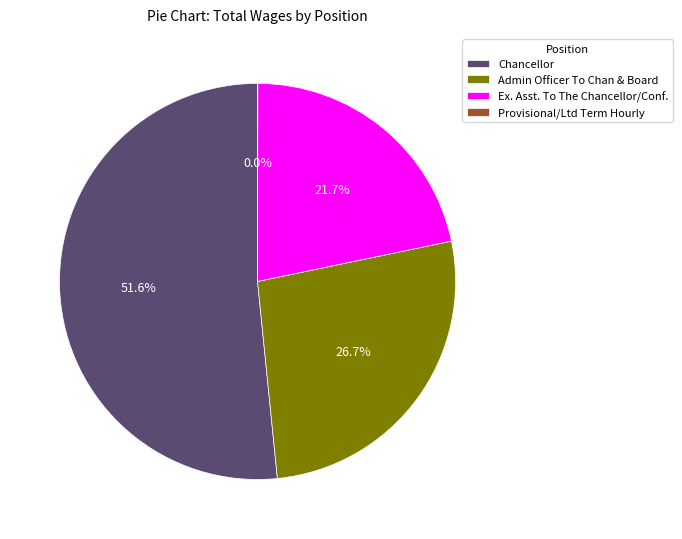

Which slice is the largest?

Chancellor